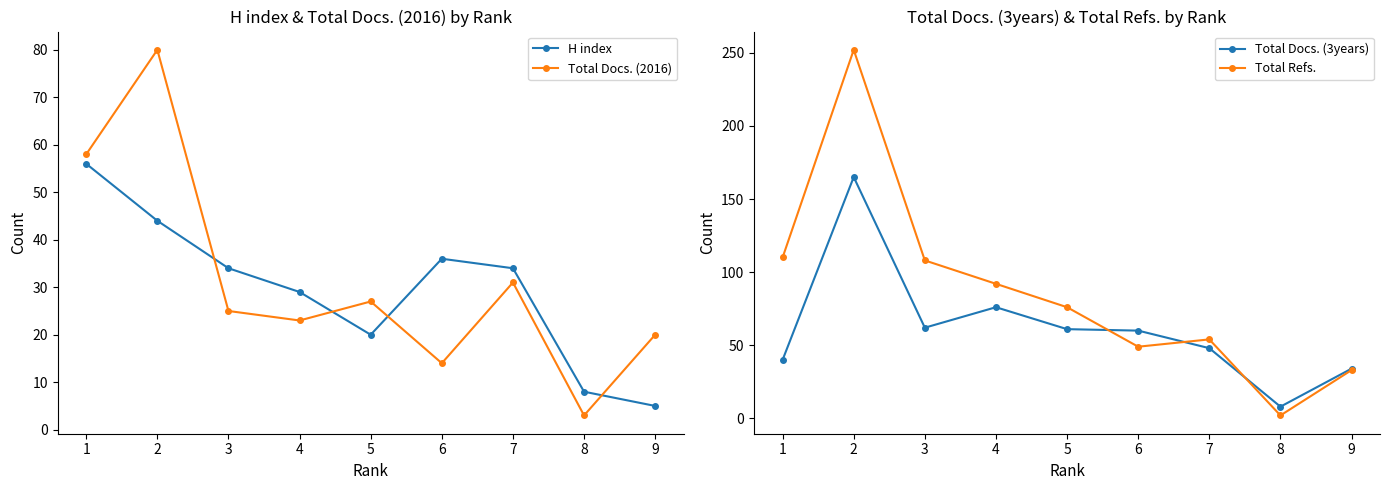

How many data points does each series have?

9